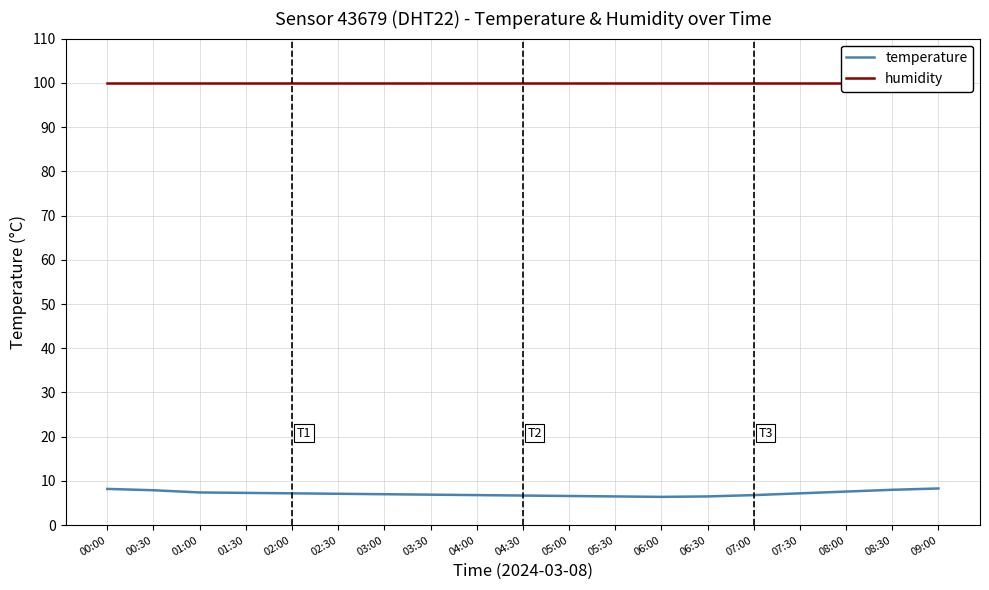

What is the value of the temperature point at the 10th from the left?

6.7